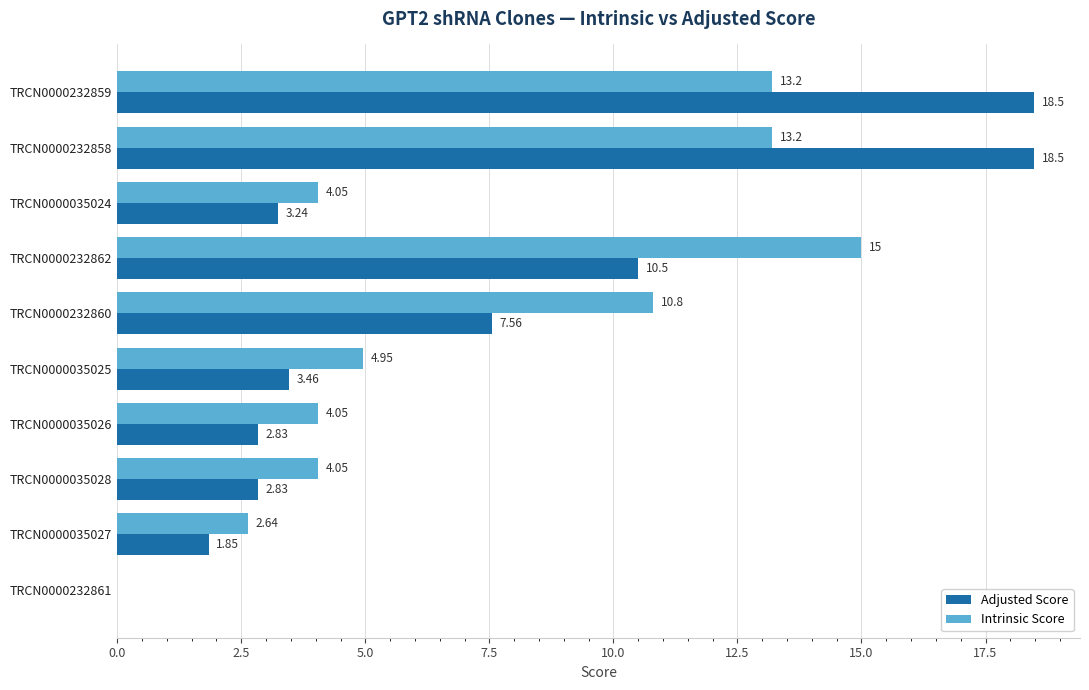

Between TRCN0000035024 and TRCN0000035027, which series saw the biggest shift?

Intrinsic Score